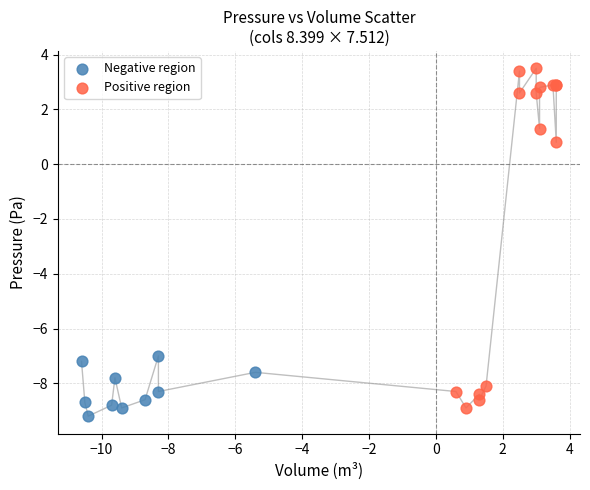

Which series reaches the maximum Y coordinate?

Positive region